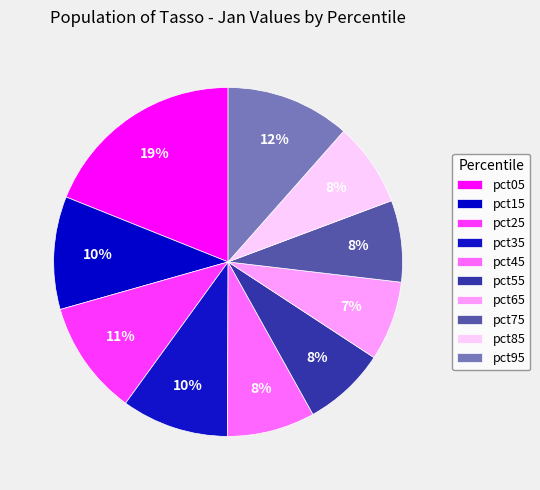

What portion of the pie excludes pct25?

89.4%